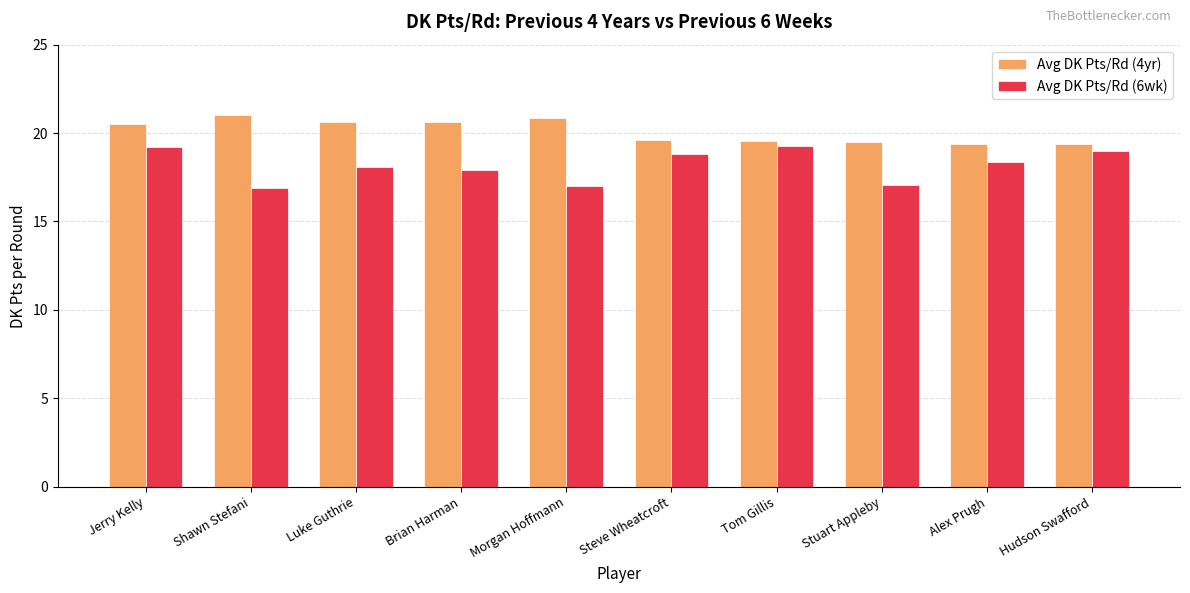

At which category is the sum across all series the highest?

Jerry Kelly